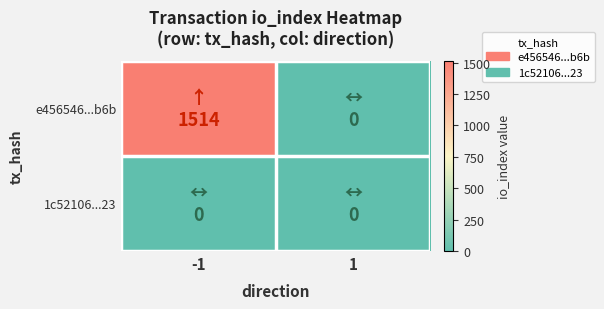

Reading right to left, list all the values displayed in this chart.

e456546...b6b: 1=0	-1=1514
1c52106...23: 1=0	-1=0